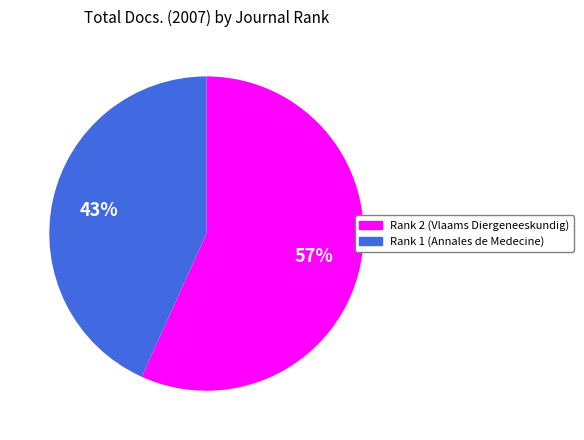

To the nearest percent, what is the combined percentage of Rank 1 (Annales de Medecine) and Rank 2 (Vlaams Diergeneeskundig)?

100%